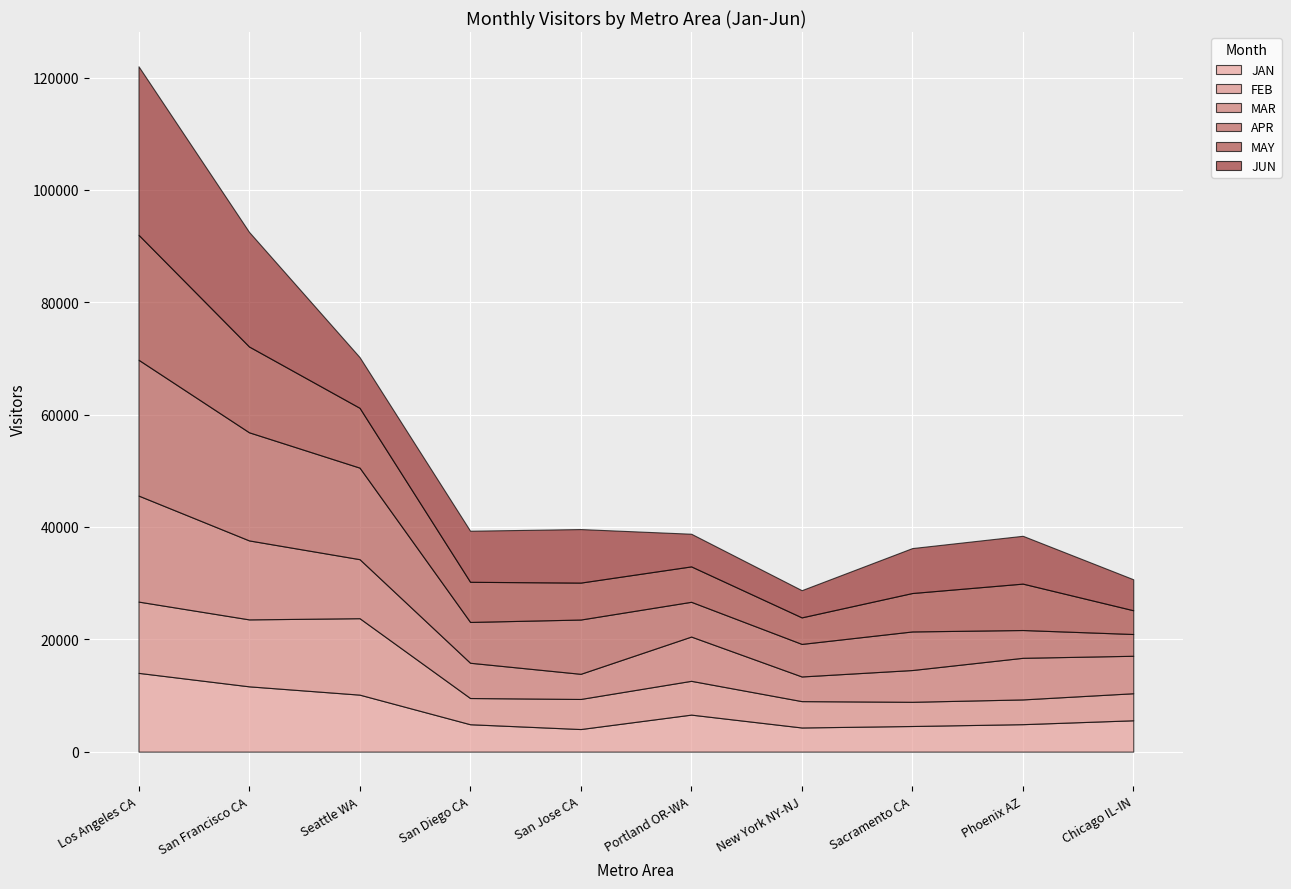

Reading left to right, transcribe all the data shown in this chart.

JAN: Los Angeles CA=14023.2	San Francisco CA=11624.3	Seattle WA=10146.1	San Diego CA=4877.6	San Jose CA=4021.7	Portland OR-WA=6590.2	New York NY-NJ=4299.1	Sacramento CA=4563.7	Phoenix AZ=4889.3	Chicago IL-IN=5580.8
FEB: Los Angeles CA=12690.0	San Francisco CA=11919.9	Seattle WA=13609.5	San Diego CA=4667.1	San Jose CA=5355.6	Portland OR-WA=6015.6	New York NY-NJ=4693.6	Sacramento CA=4308.5	Phoenix AZ=4404.9	Chicago IL-IN=4814.4
MAR: Los Angeles CA=18874.1	San Francisco CA=14059.3	Seattle WA=10508.3	San Diego CA=6277.5	San Jose CA=4476.1	Portland OR-WA=7879.9	New York NY-NJ=4387.7	Sacramento CA=5655.8	Phoenix AZ=7408.1	Chicago IL-IN=6671.5
APR: Los Angeles CA=24181.9	San Francisco CA=19248.6	Seattle WA=16299.3	San Diego CA=7266.9	San Jose CA=9664.2	Portland OR-WA=6190.1	New York NY-NJ=5797.2	Sacramento CA=6868.4	Phoenix AZ=4949.8	Chicago IL-IN=3874.6
MAY: Los Angeles CA=22252.5	San Francisco CA=15275.6	Seattle WA=10650.4	San Diego CA=7148.5	San Jose CA=6575.5	Portland OR-WA=6304.9	New York NY-NJ=4723.7	Sacramento CA=6842.3	Phoenix AZ=8261.0	Chicago IL-IN=4228.8
JUN: Los Angeles CA=29997.2	San Francisco CA=20406.0	Seattle WA=9029.0	San Diego CA=9092.1	San Jose CA=9531.2	Portland OR-WA=5813.8	New York NY-NJ=4842.4	Sacramento CA=8001.4	Phoenix AZ=8515.2	Chicago IL-IN=5519.3